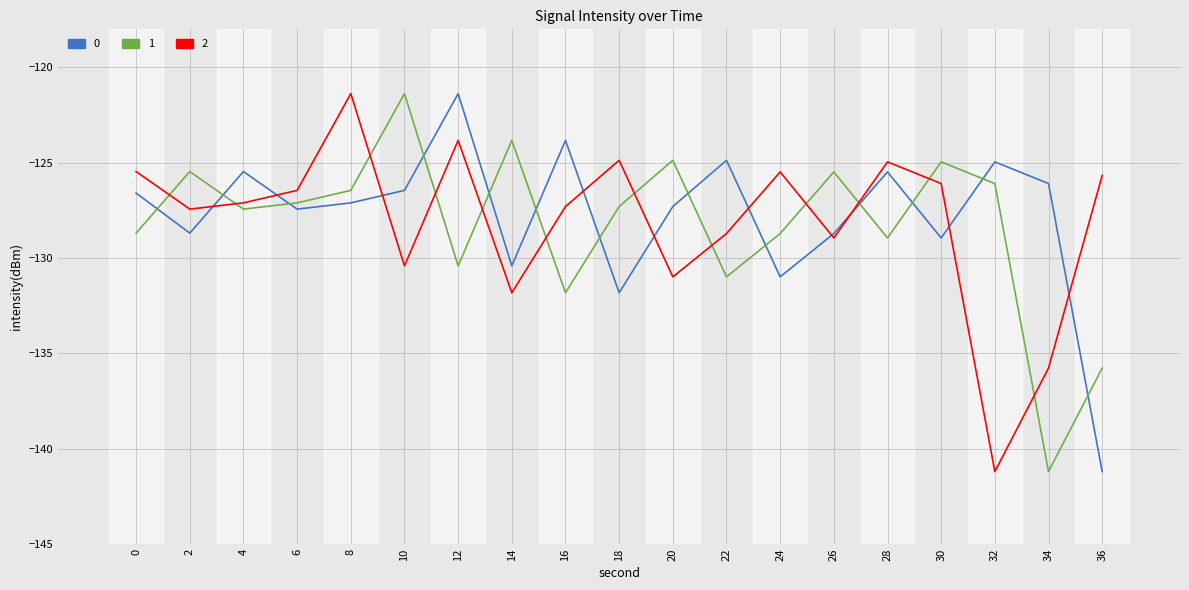

What is the lowest value of the 1 series?

-141.2